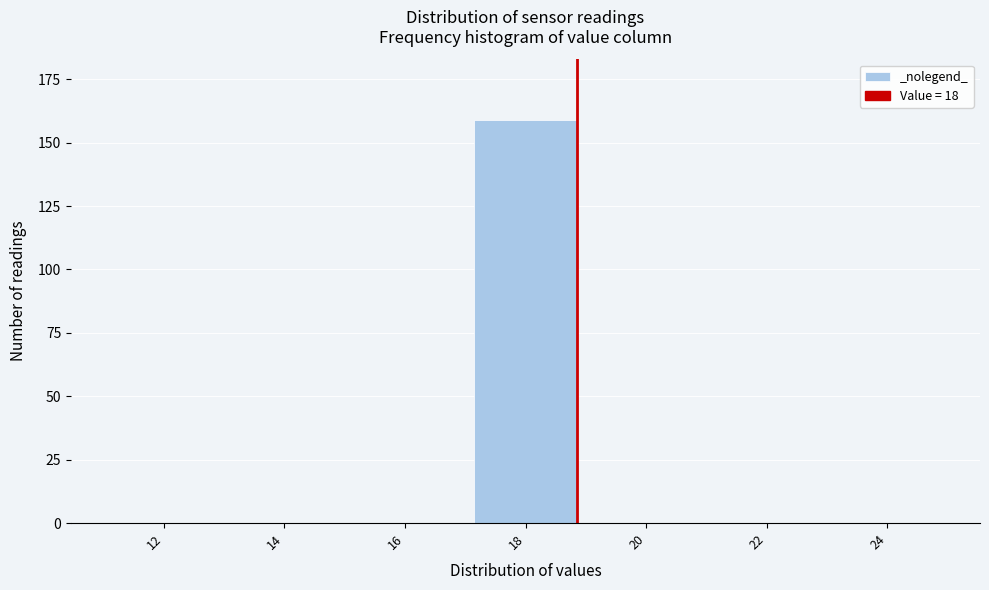

Reading left to right, transcribe all the data shown in this chart.

12=0	14=0	16=0	18=159	20=0	22=0	24=0